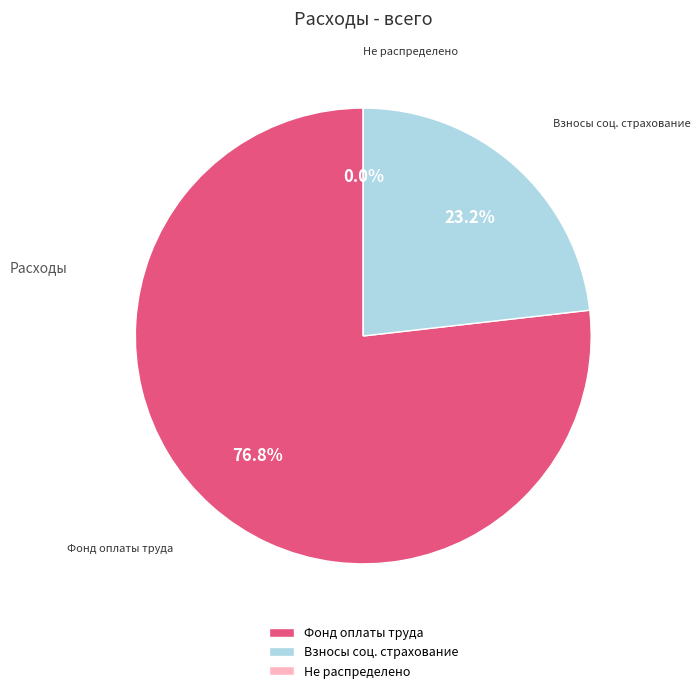

What is the total percentage of Взносы по обязательному социальному страхованию and Фонд оплаты труда учреждений?

100.0%